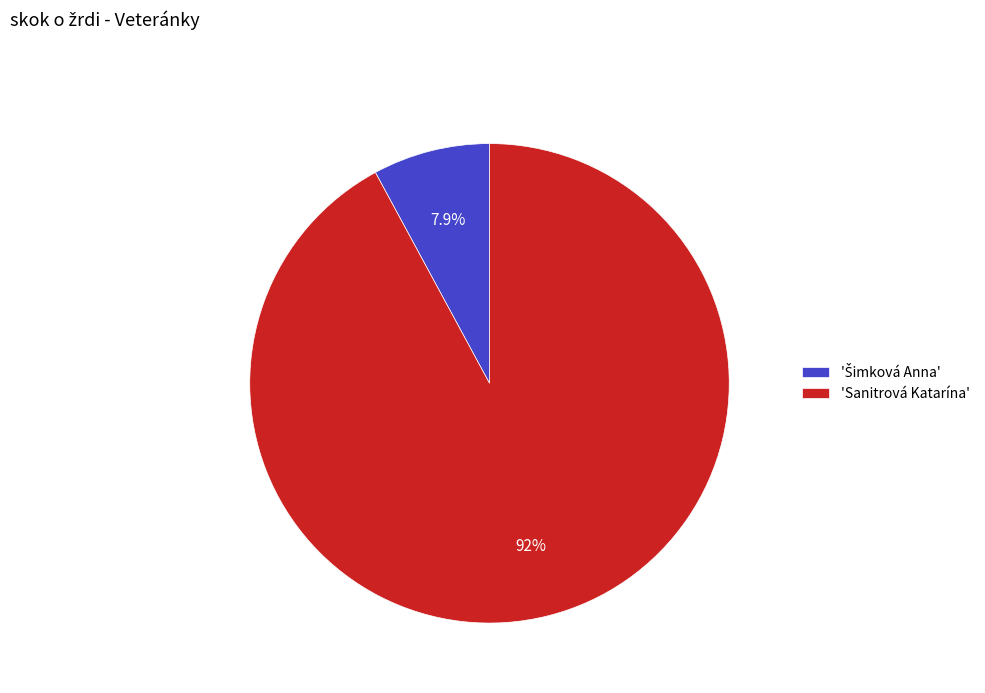

Which category has the biggest portion of the pie?

'Sanitrová Katarína'